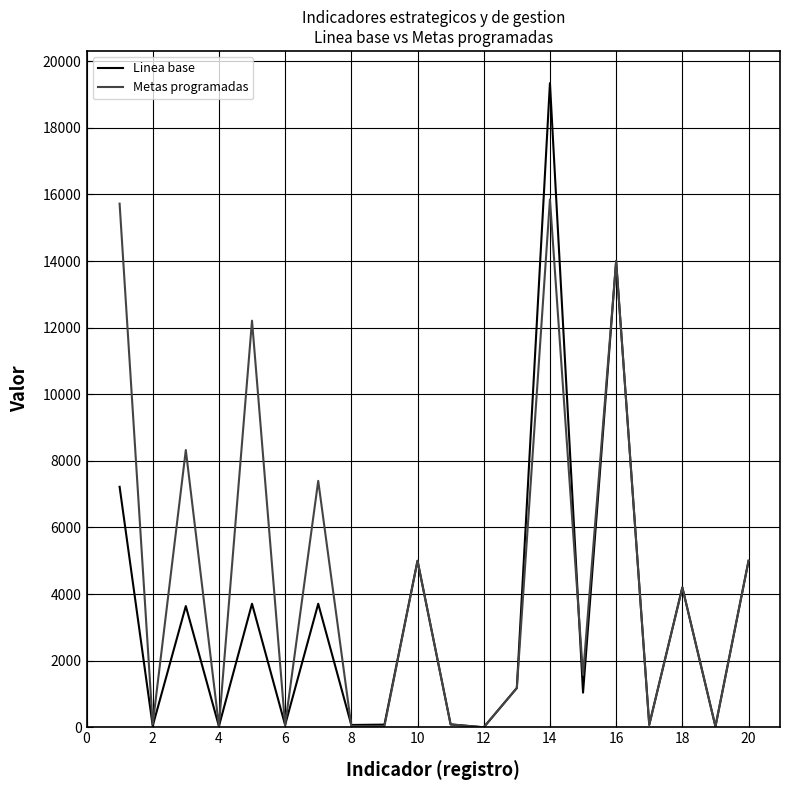

Rank the series by their average value, from lowest to highest.

Linea base, Metas programadas